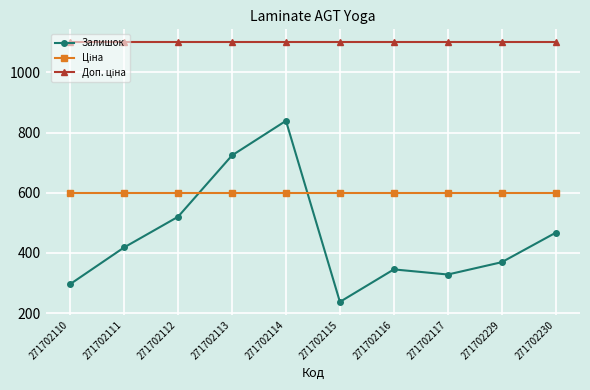

What is the total value across all series at 271702112?

2219.9